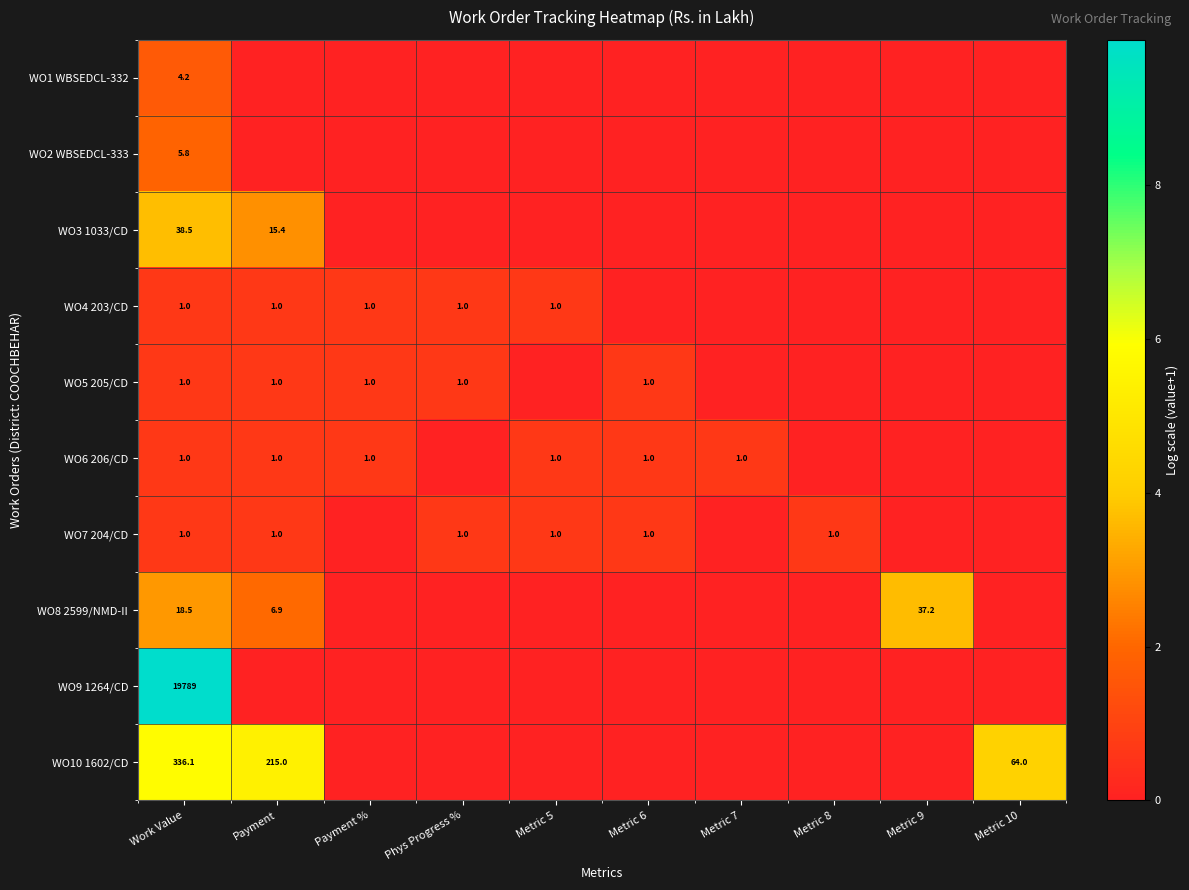

The WO5 205/CD series shows 1.0 at Payment %. True or false?

True